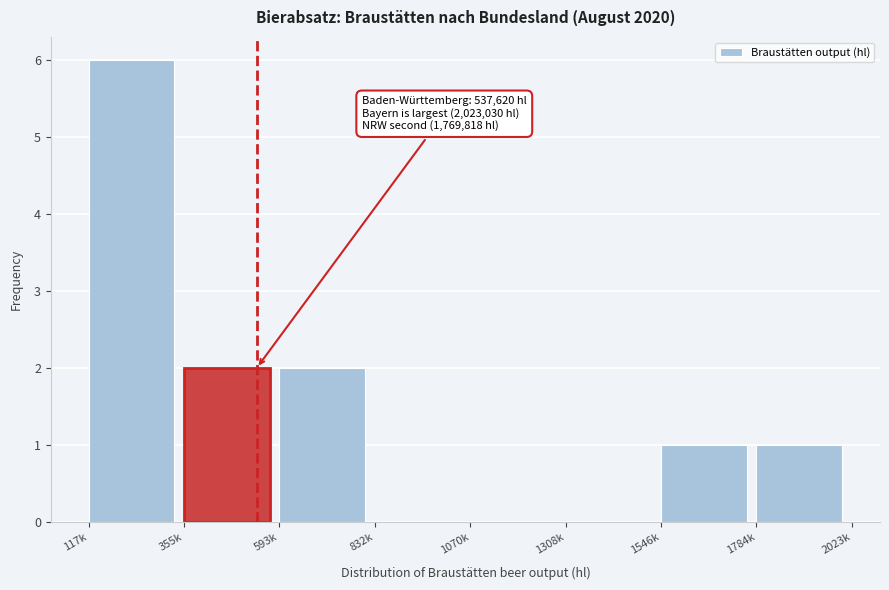

Reading left to right, extract all data points from this chart.

117k=6	355k=2	593k=2	832k=0	1070k=0	1308k=0	1546k=1	1784k=1